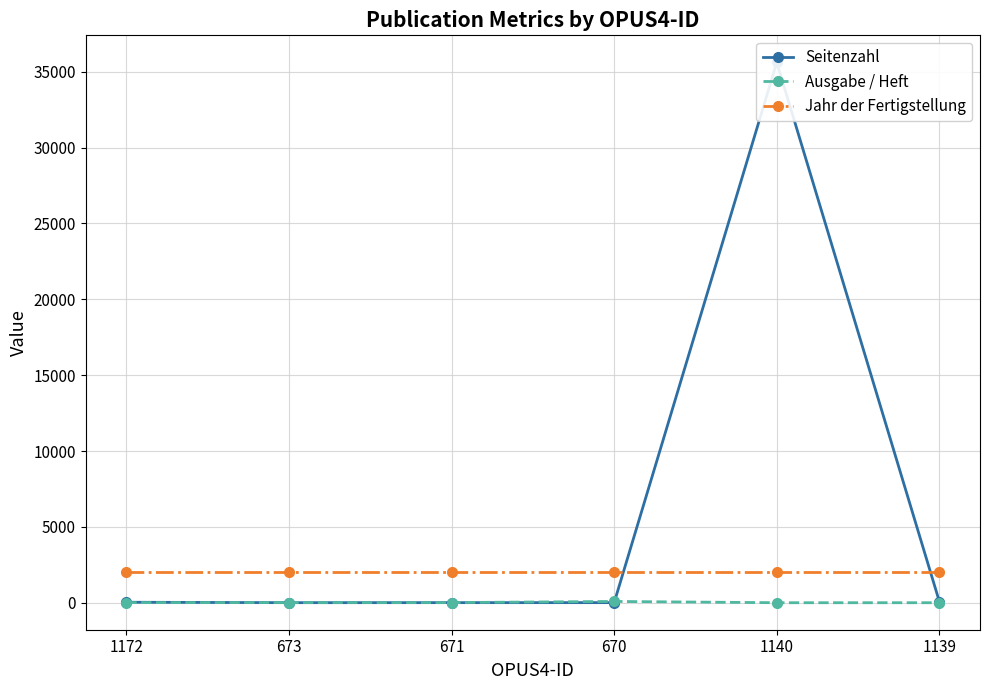

What are all the series names shown in the legend?

Seitenzahl, Ausgabe / Heft, Jahr der Fertigstellung